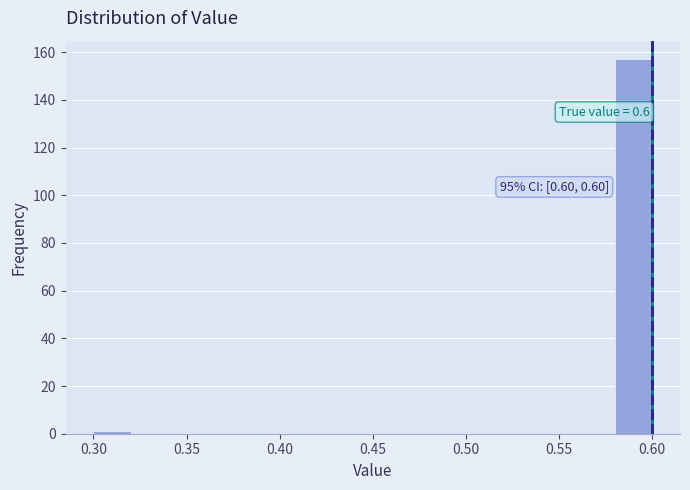

Over which range of the x-axis is the bar tallest?

0.58 to 0.60